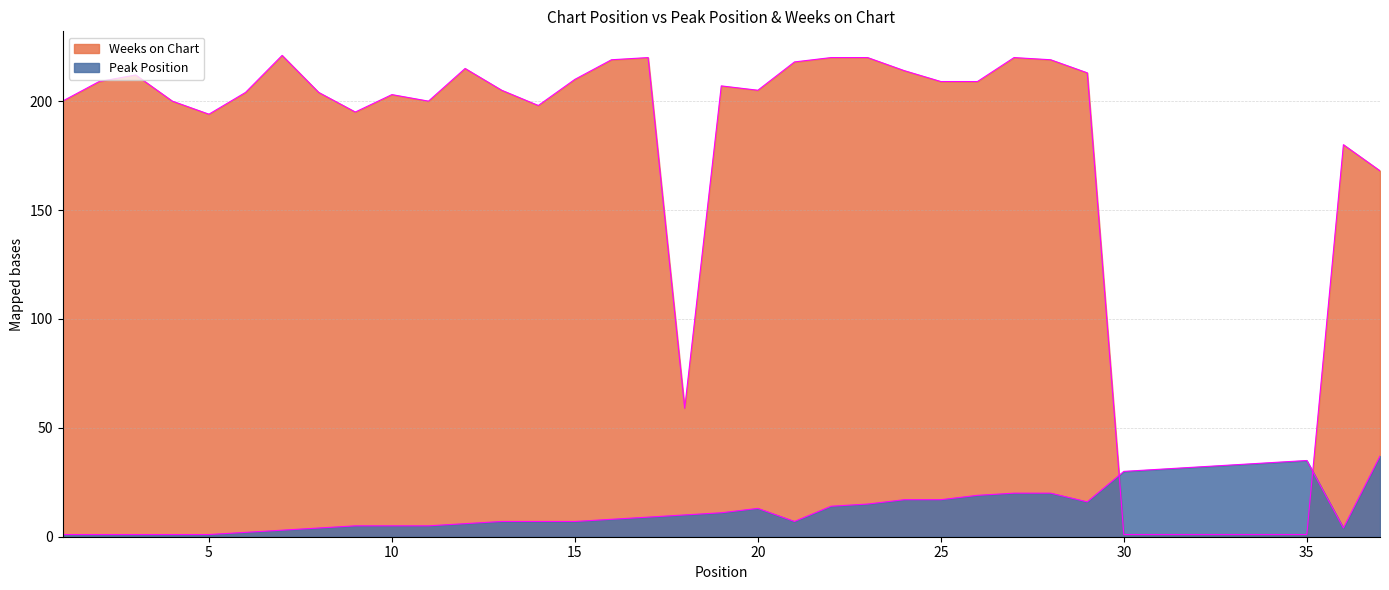

Reading left to right, transcribe all the data shown in this chart.

Peak Position: 1=1	2=1	3=1	4=1	5=1	6=2	7=3	8=4	9=5	10=5	11=5	12=6	13=7	14=7	15=7	16=8	17=9	18=10	19=11	20=13	21=7	22=14	23=15	24=17	25=17	26=19	27=20	28=20	29=16	30=30	31=31	32=32	33=33	34=34	35=35	36=4	37=37
Weeks on Chart: 1=200	2=209	3=212	4=200	5=194	6=204	7=221	8=204	9=195	10=203	11=200	12=215	13=205	14=198	15=210	16=219	17=220	18=59	19=207	20=205	21=218	22=220	23=220	24=214	25=209	26=209	27=220	28=219	29=213	30=1	31=1	32=1	33=1	34=1	35=1	36=180	37=168